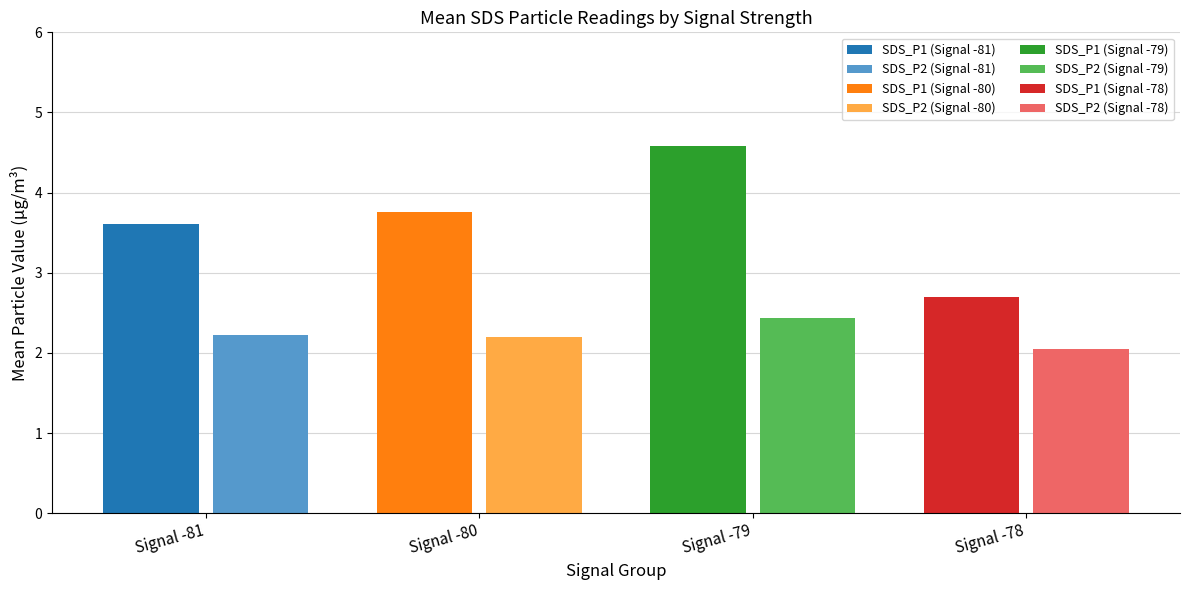

Rank the series by their maximum value, from lowest to highest.

SDS_P2, SDS_P1